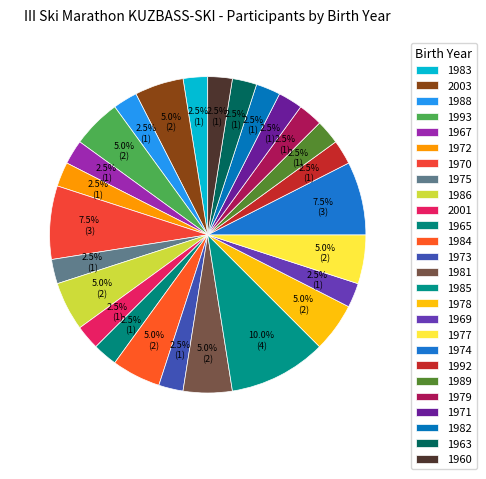

Count the number of slices in the pie.

26